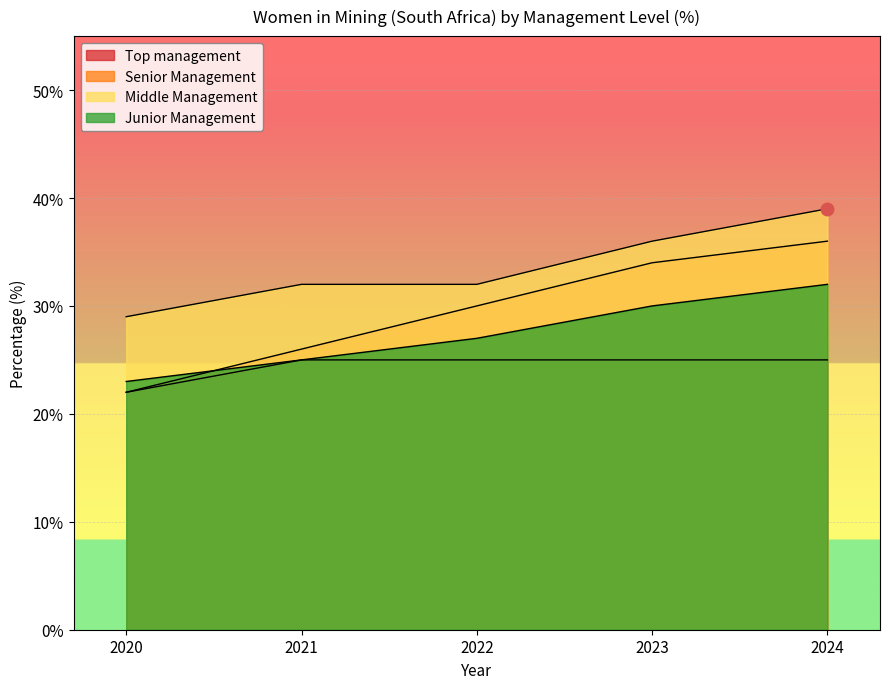

The value of Middle Management at 2020 is 50. True or false?

False